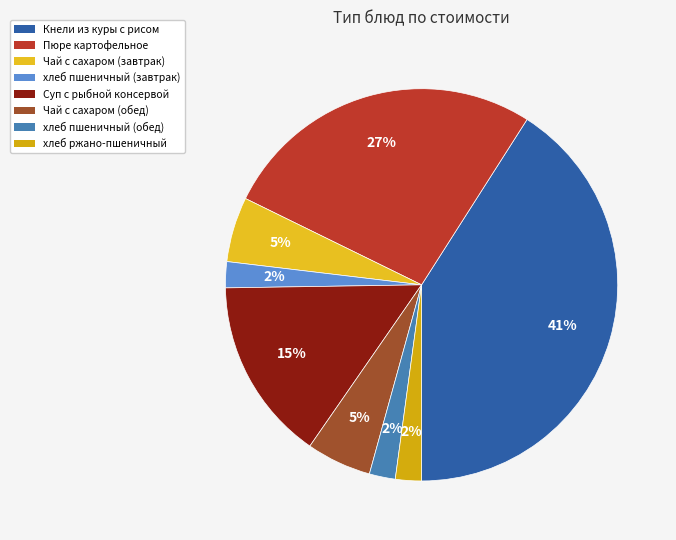

Is хлеб пшеничный (завтрак) the majority of the pie?

No